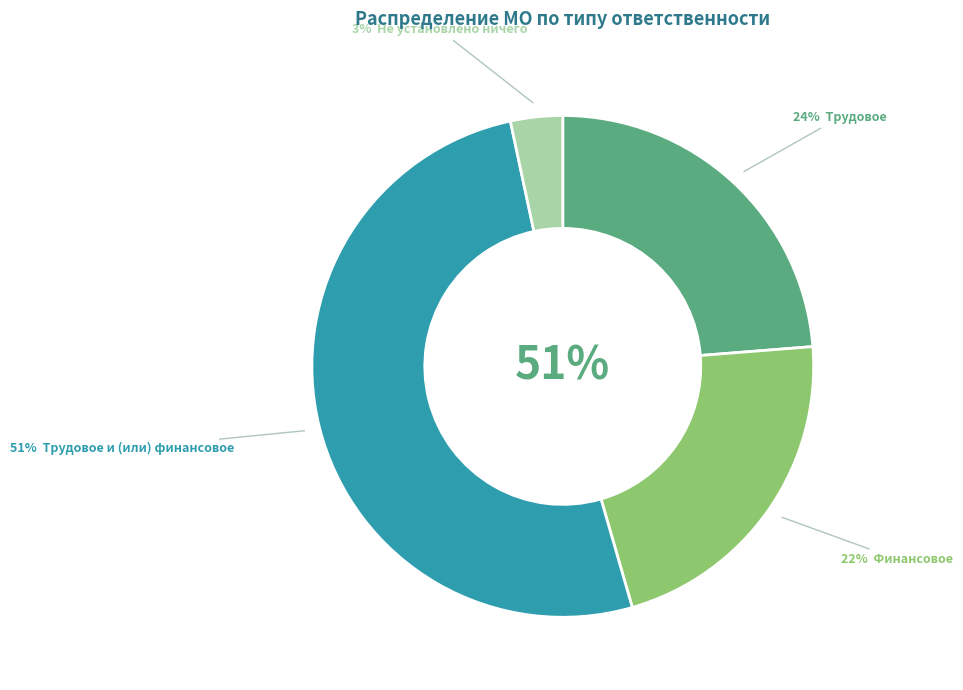

What percentage is the Трудовое и (или) финансовое slice, to the nearest percent?

51%